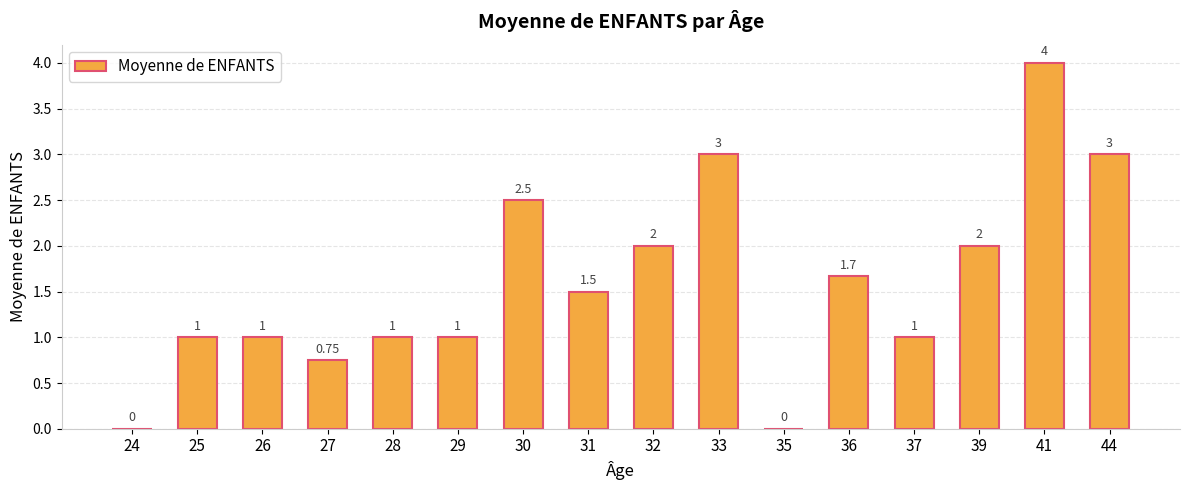

Which has a higher value, 35 or 33?

33